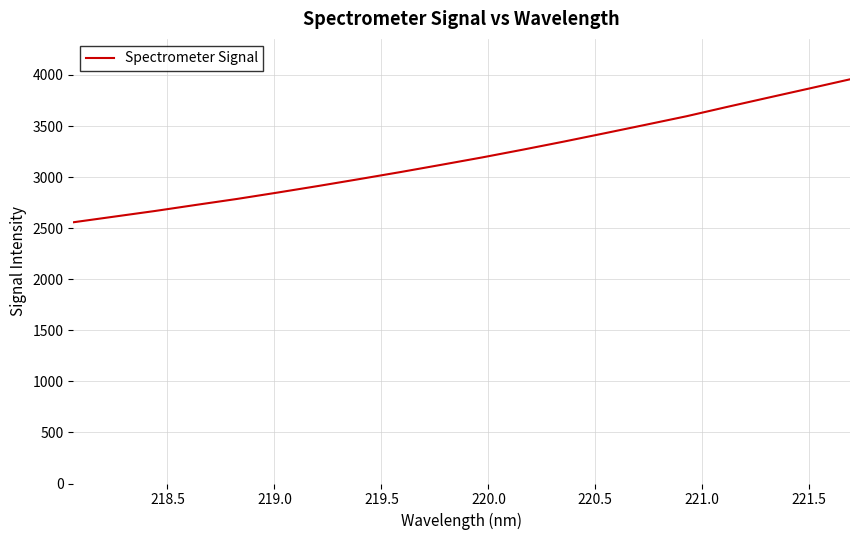

What is the minimum value shown in the chart?

2557.7